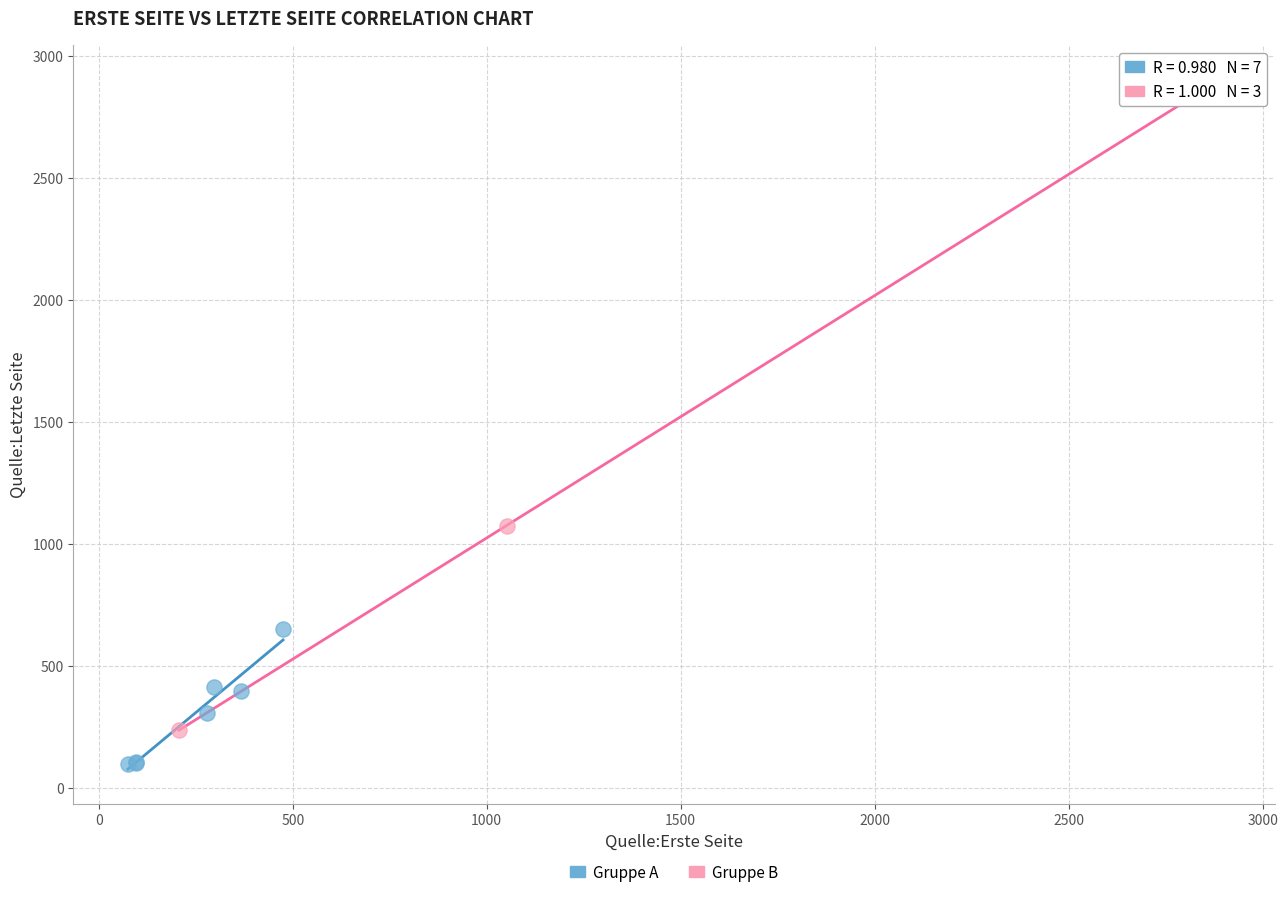

Which series has the widest spread of Y values?

Gruppe B